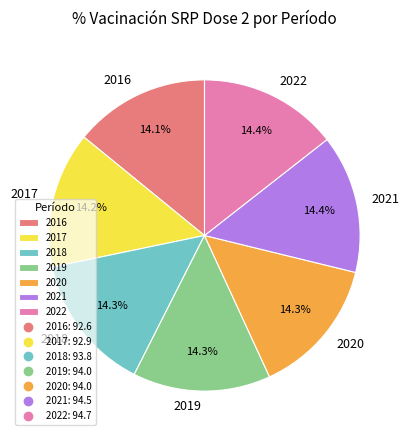

To the nearest percent, what percentage of the pie is 2018?

14%